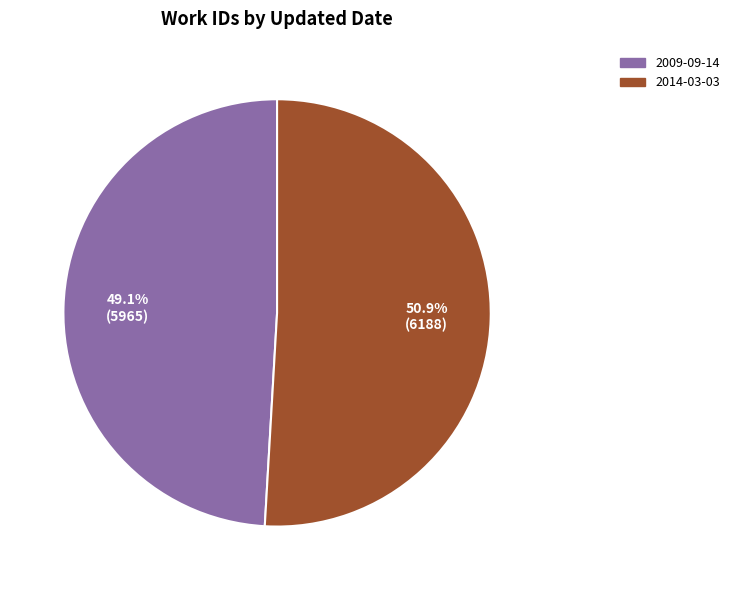

What portion of the pie excludes 2014-03-03?

49.1%